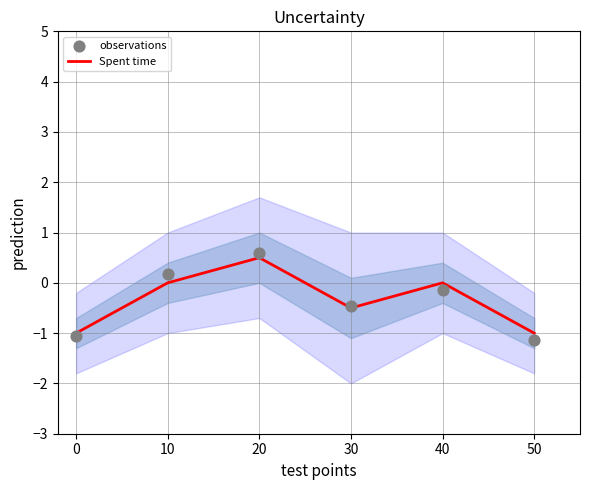

Which series has the widest spread of Y values?

observations